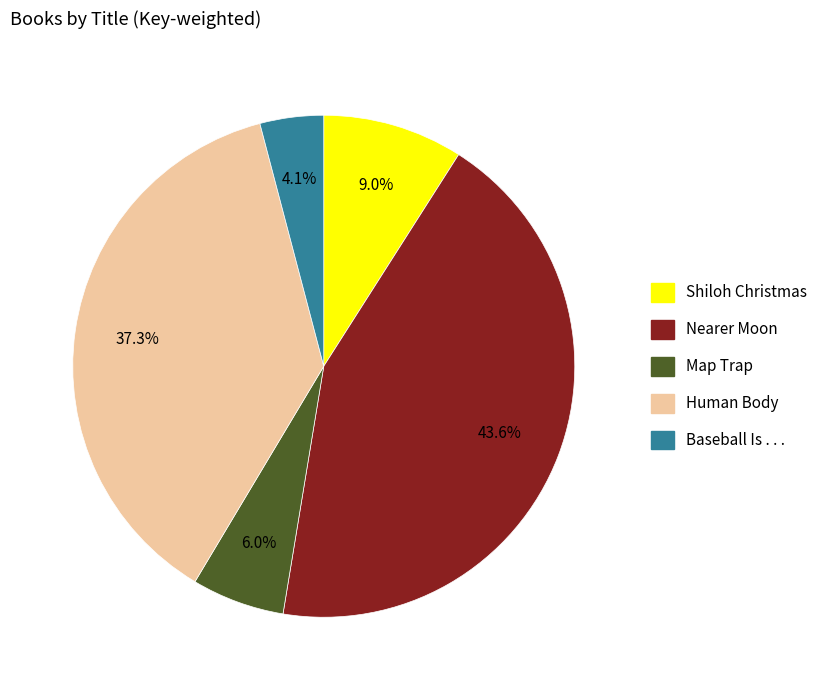

Which slice is the largest?

Nearer Moon